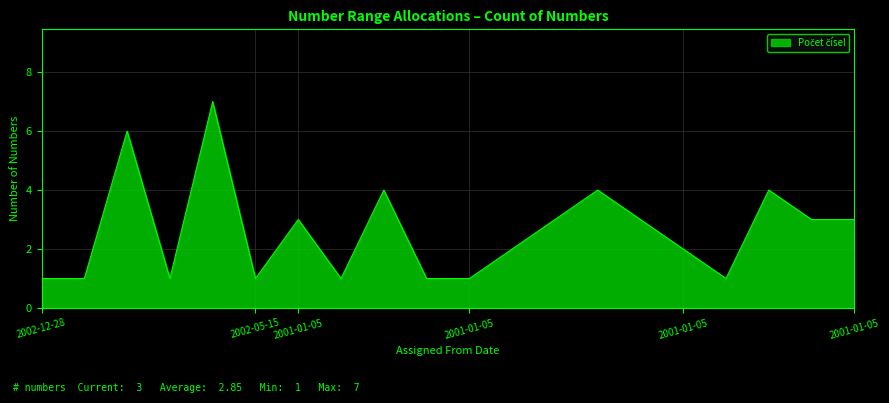

How many lines are shown in the chart?

1